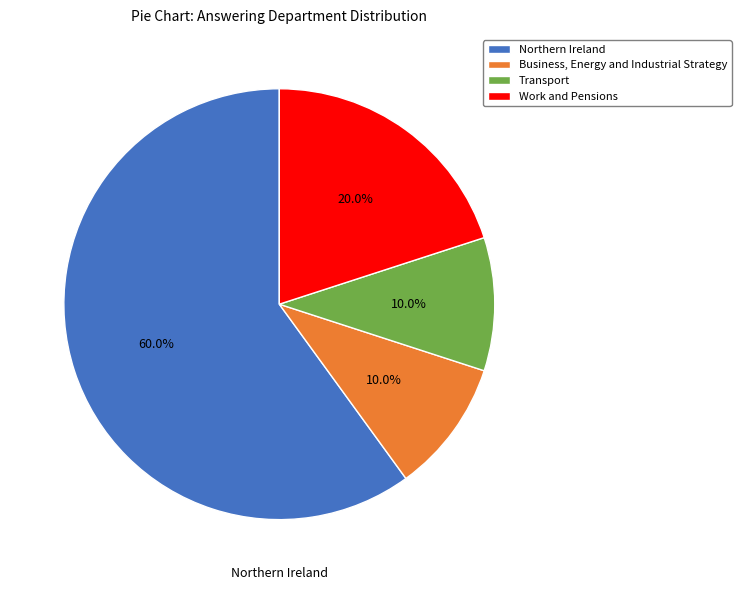

How many slices are in this pie chart?

4